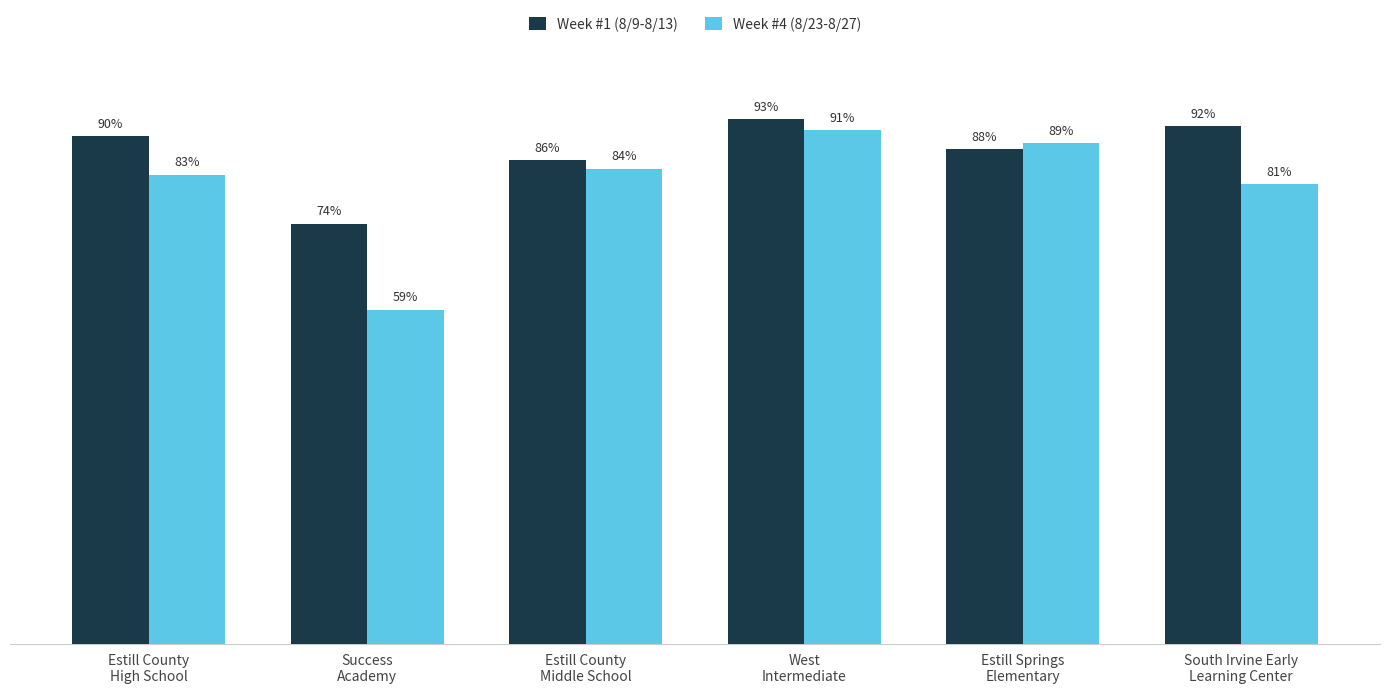

Between South Irvine Early
Learning Center and Estill Springs
Elementary, which is larger?

South Irvine Early
Learning Center